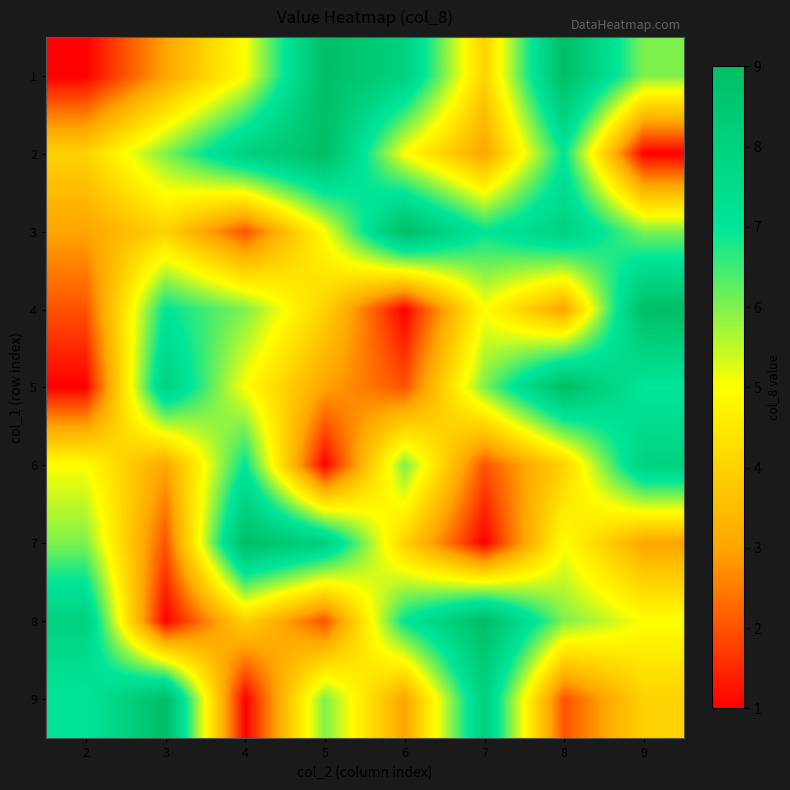

How many distinct data groups are displayed?

9